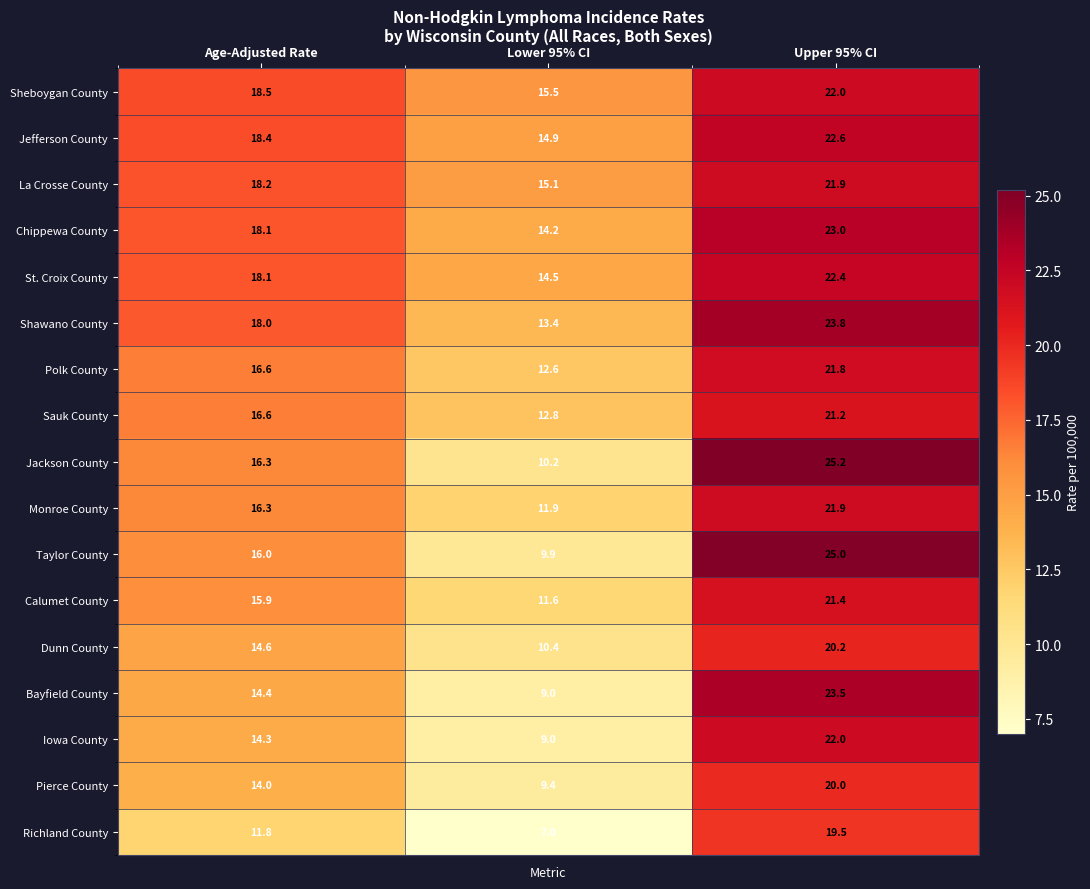

Which series has the largest range (max minus min)?

Taylor County